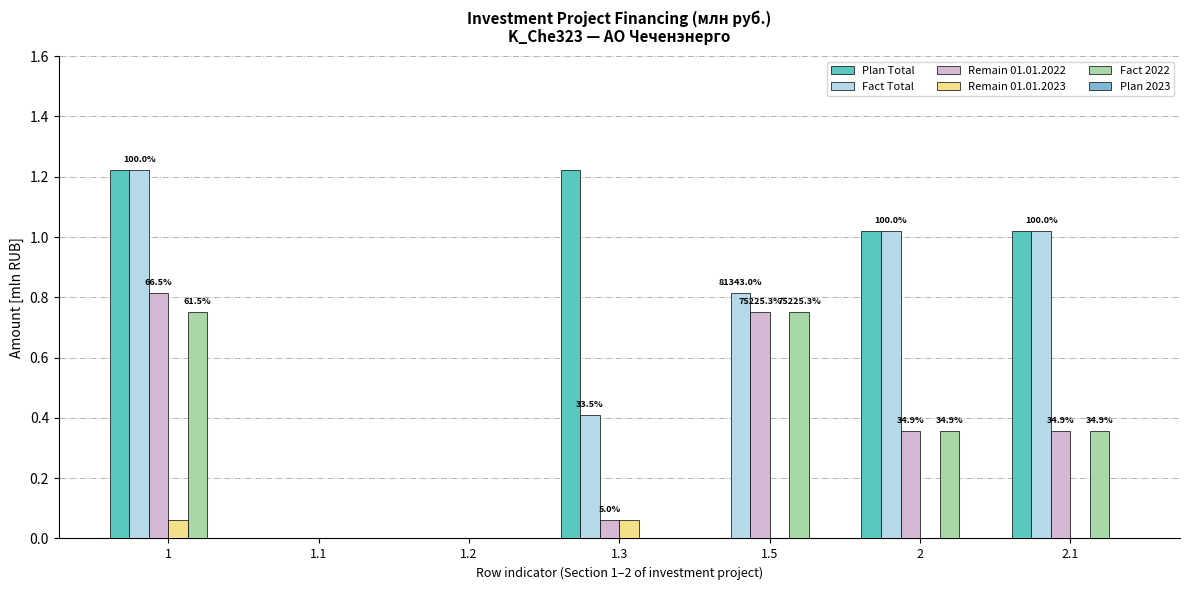

What is the total value across all series at 1.3?

1.8